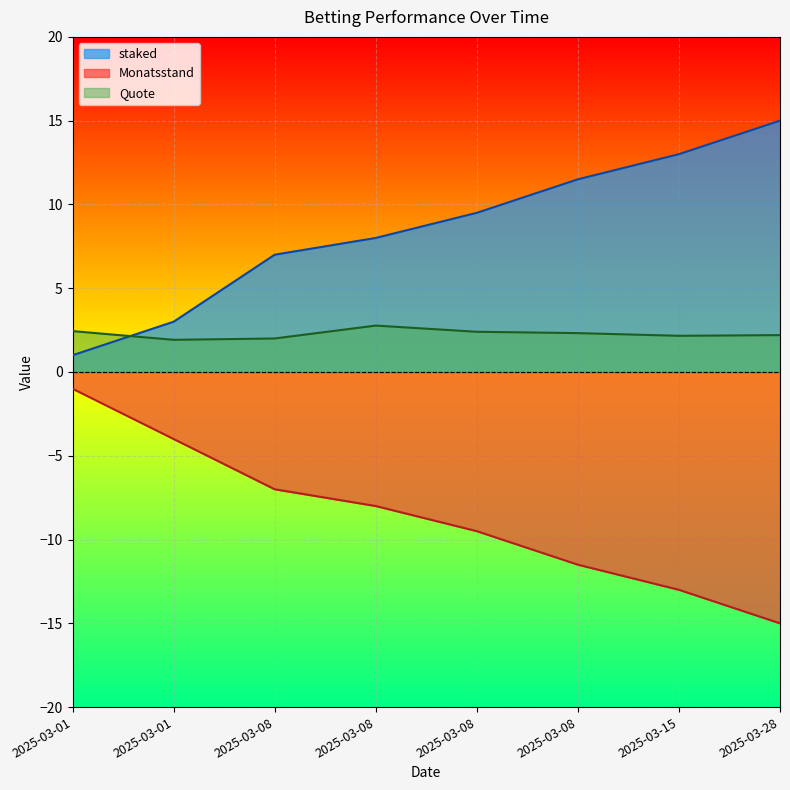

What is the sum of all staked values?

68.0